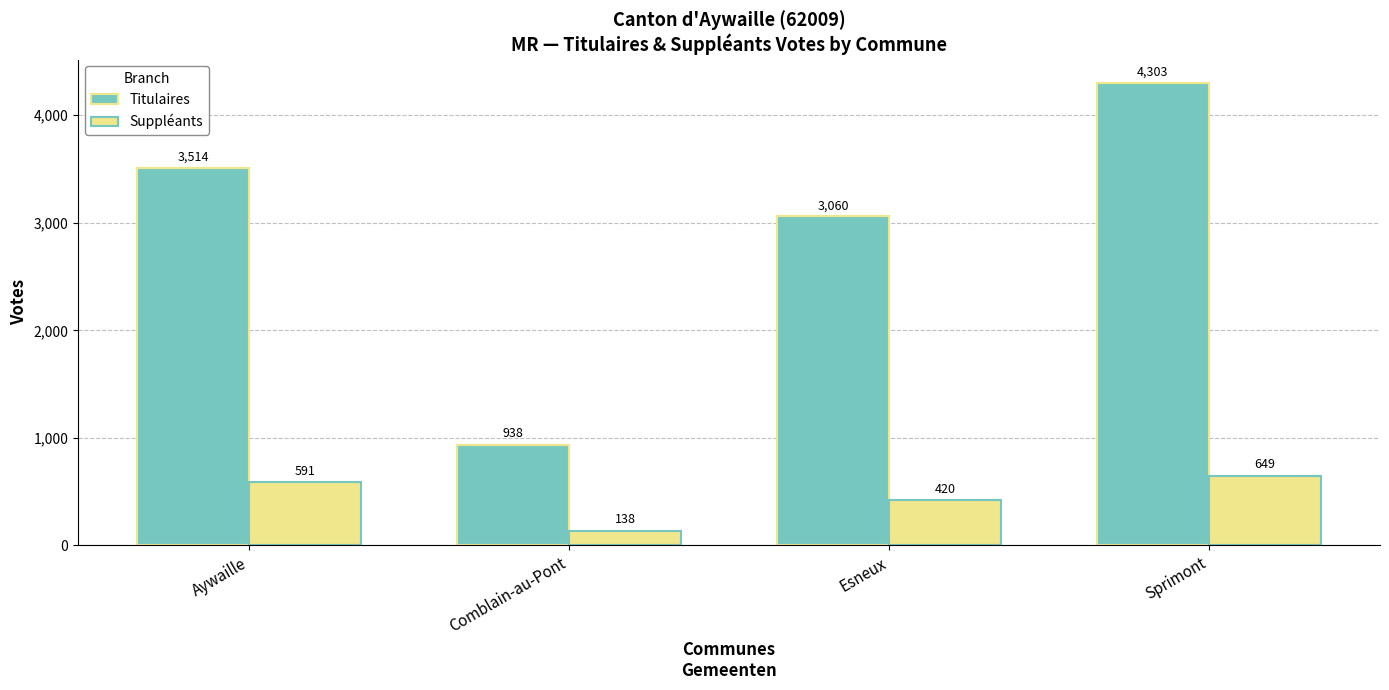

At which category does the chart reach its minimum across all series?

Comblain-au-Pont